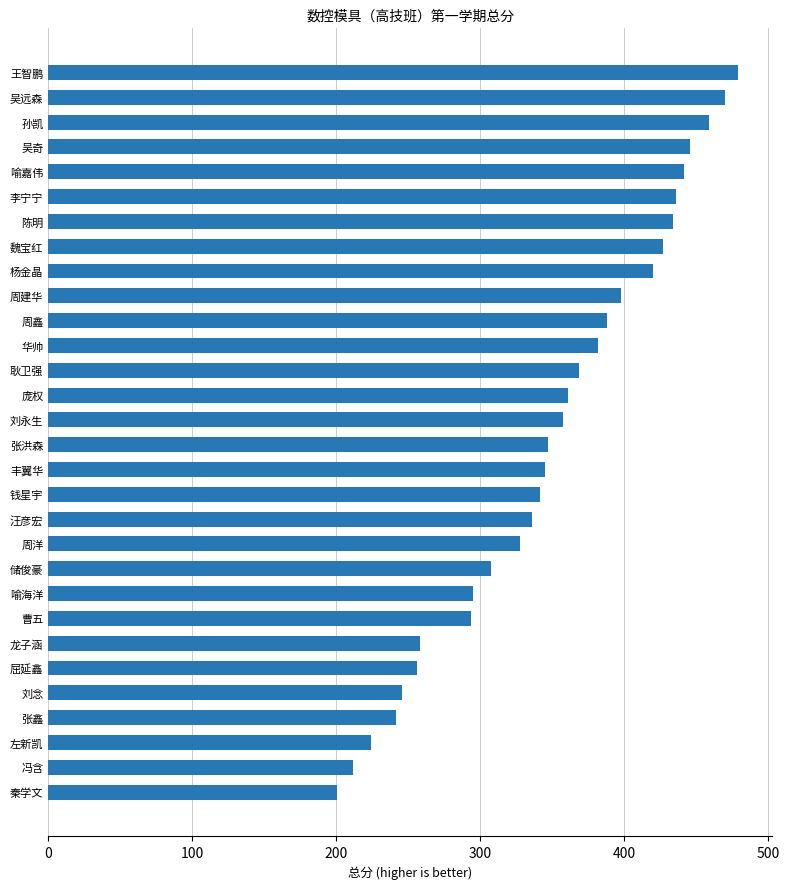

What is the average value?

350